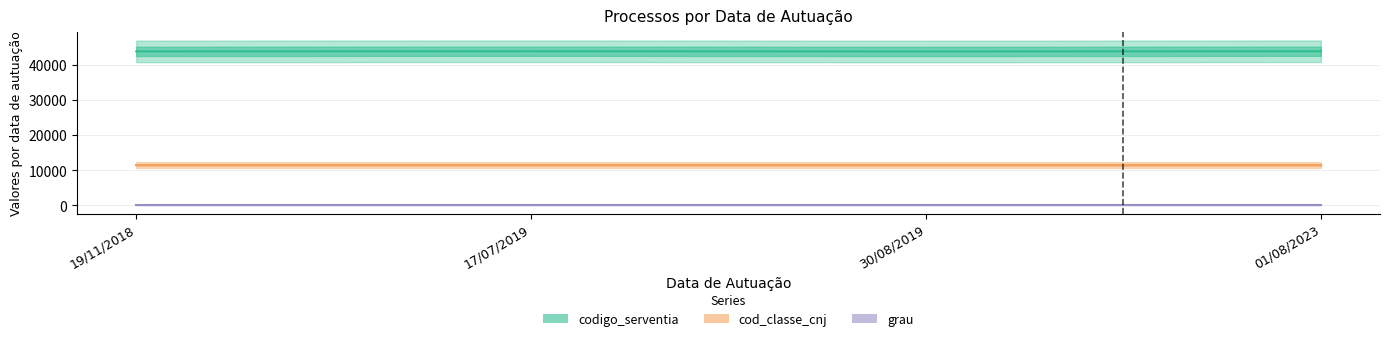

Is this an area chart (filled region under the line)?

No